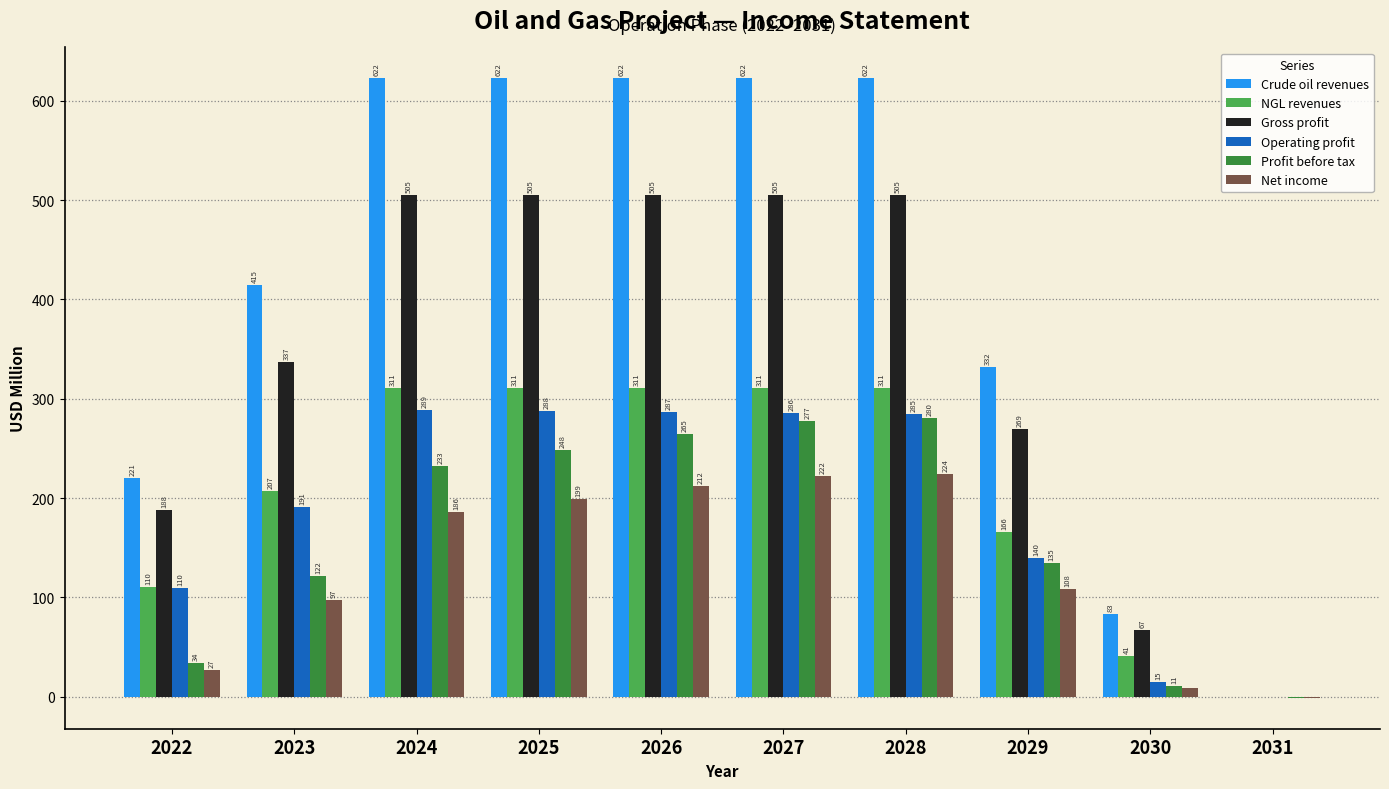

Is it true that Crude oil revenues equals 622.4 at 2024?

True